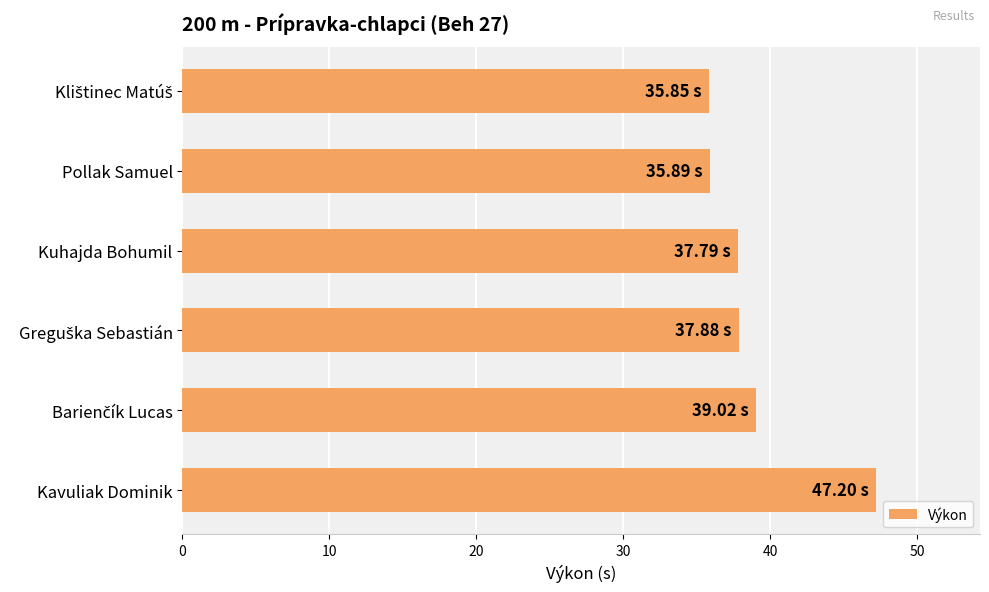

What is the difference between the values at Pollak Samuel and Kavuliak Dominik?

11.3